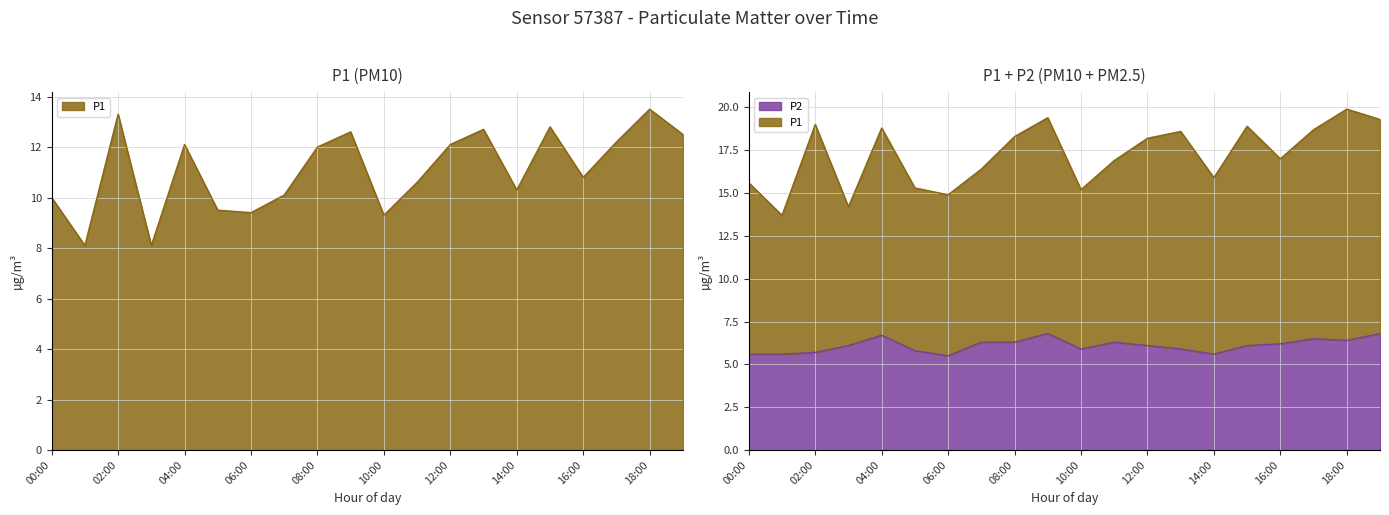

The P2 series shows 3.1 at 19:00. True or false?

False